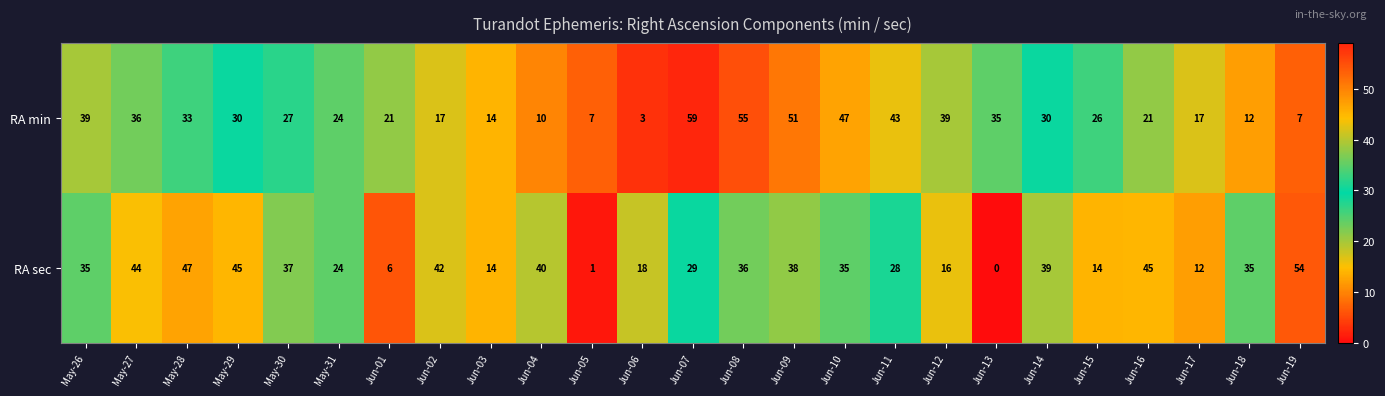

What is the maximum value shown in the chart?

59